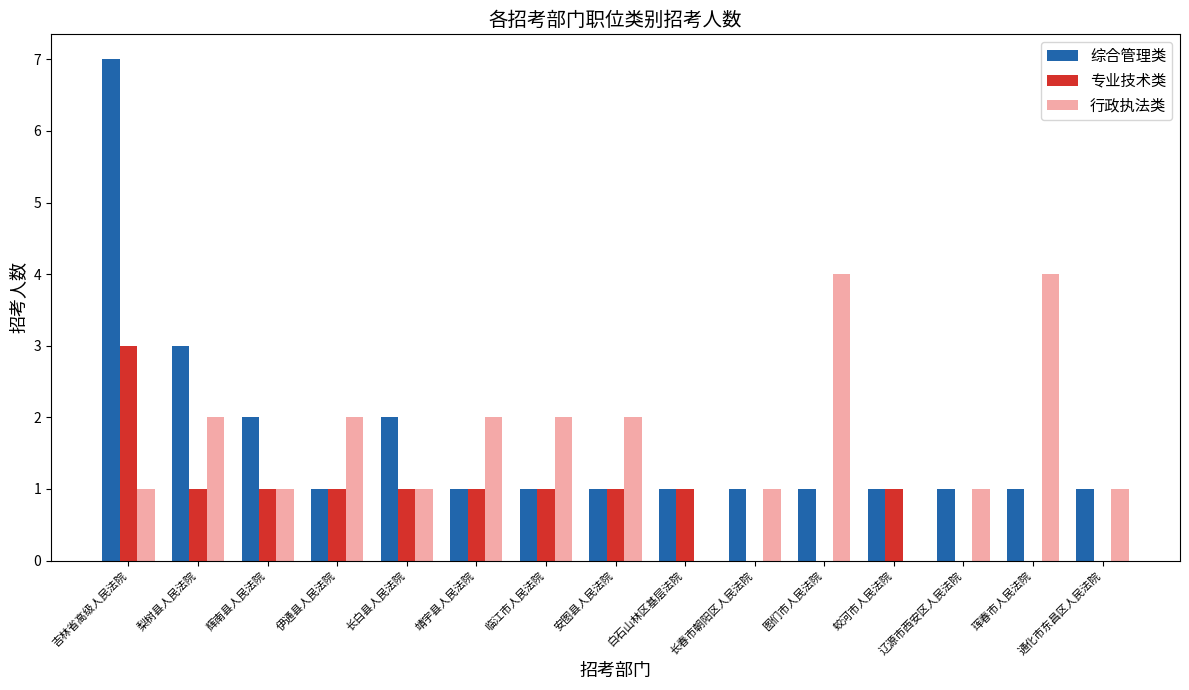

What is the total value across all series at 辉南县人民法院?

4